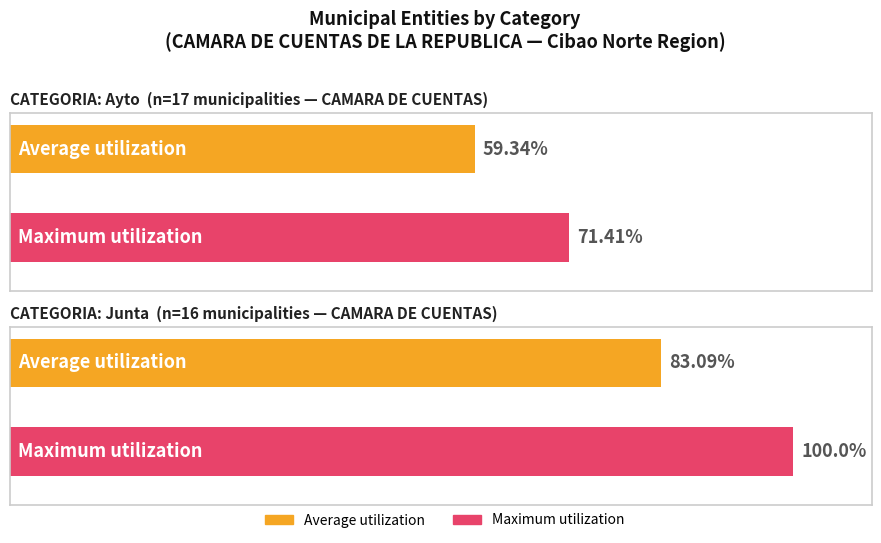

Rank the series by their maximum value, from highest to lowest.

Maximum utilization, Average utilization